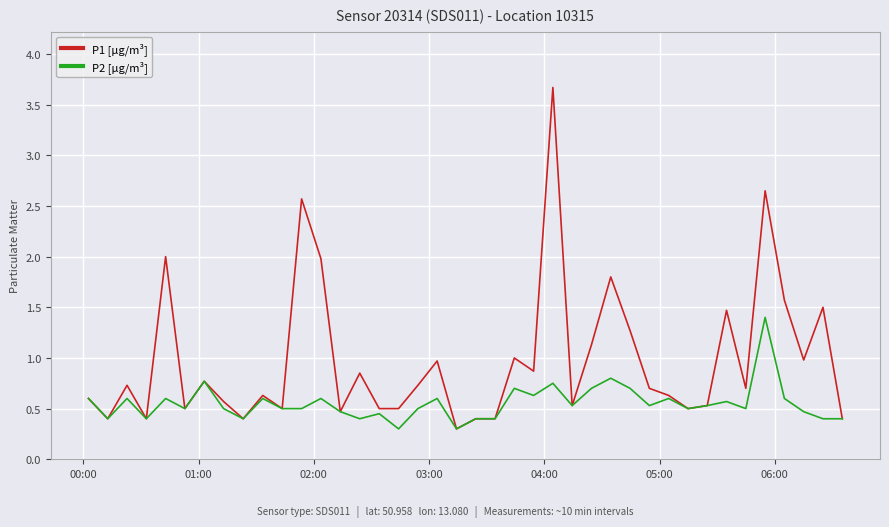

Is this an area chart (filled region under the line)?

No